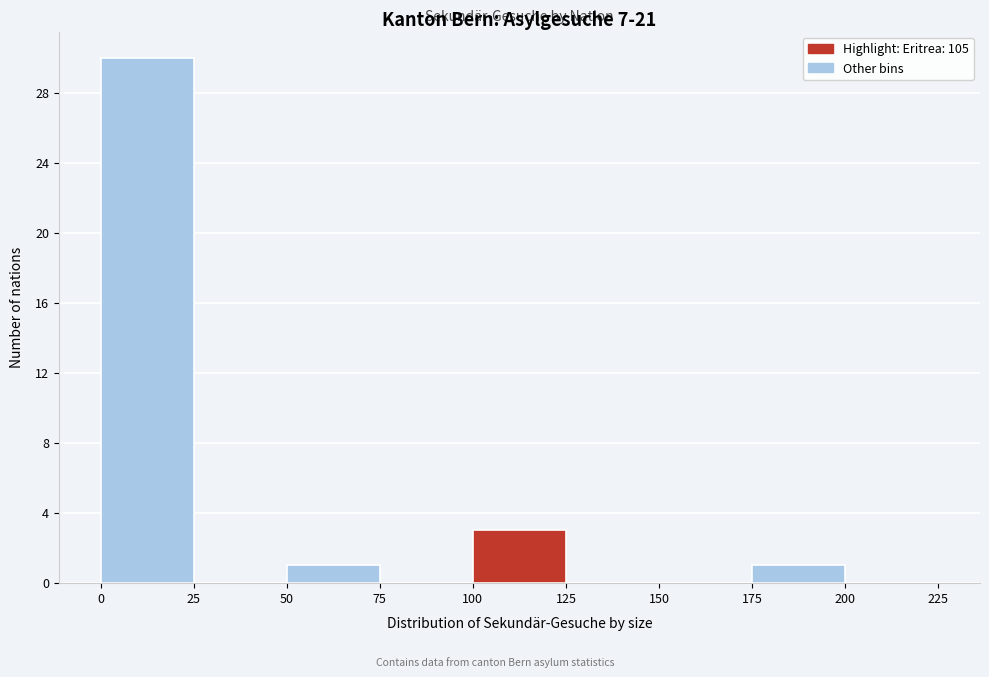

Which range on the x-axis has the tallest bar?

0 to 25